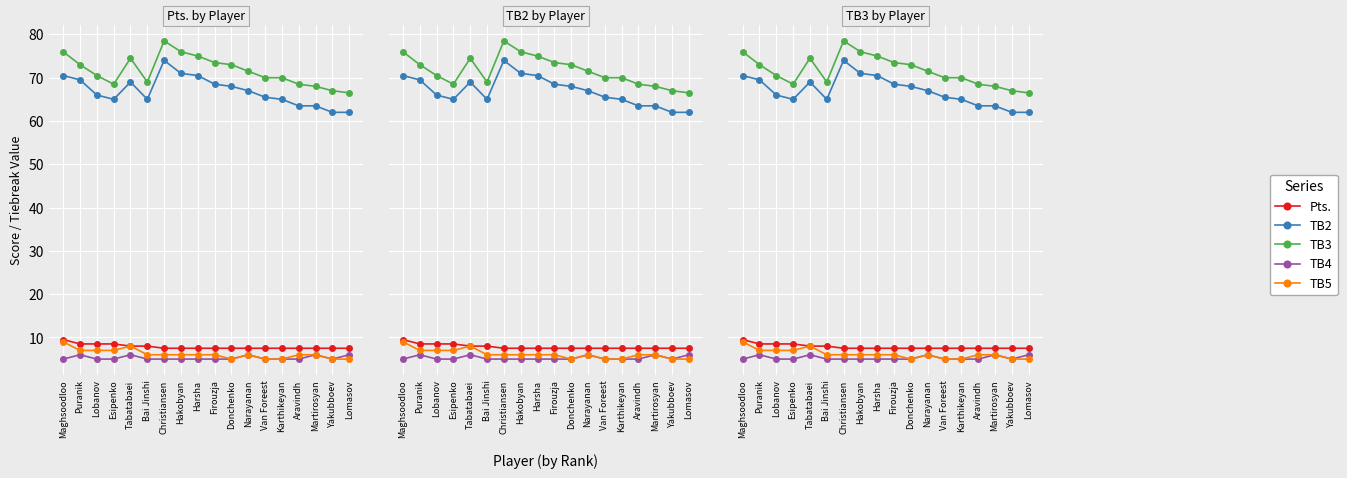

True or false: Pts. and TB2 cross at least once.

False